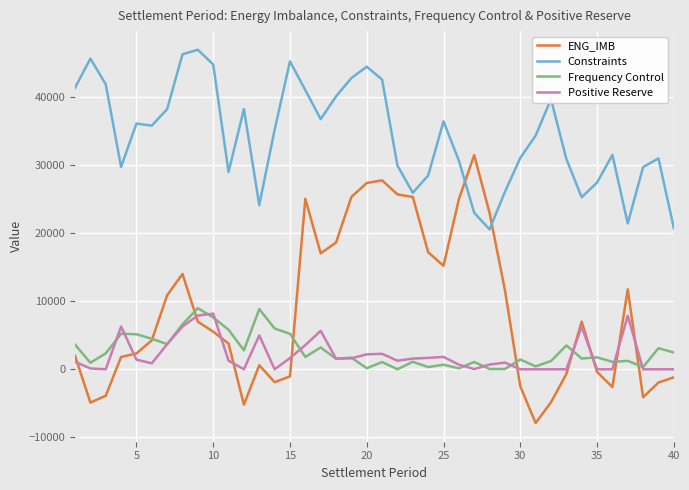

Which series has the widest spread of values?

ENG_IMB